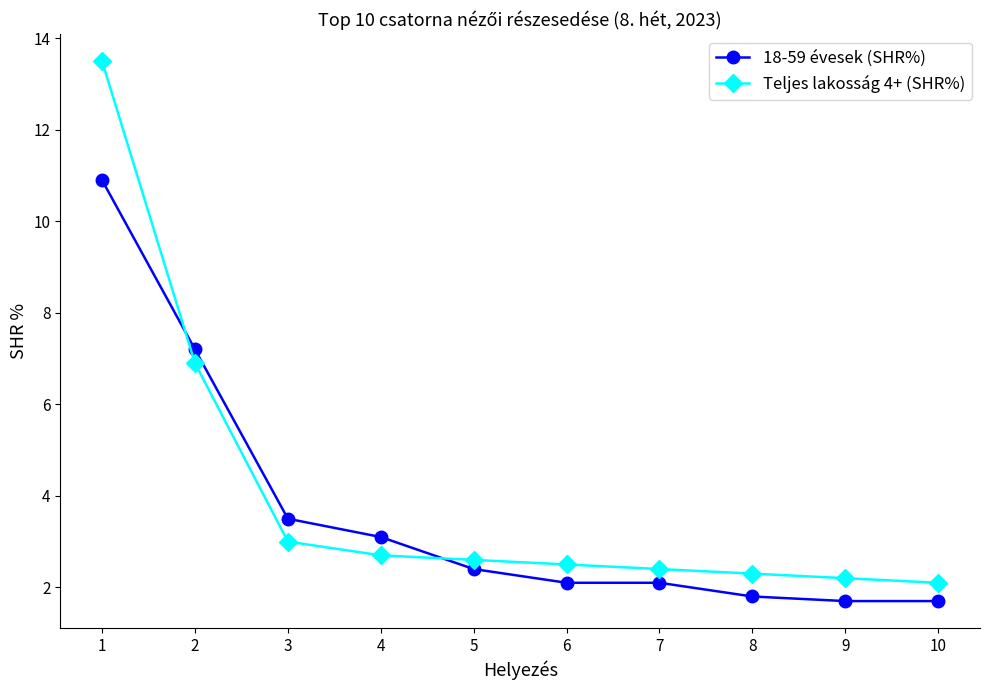

What is the difference between the second highest and minimum values in the Teljes lakosság 4+ (SHR%) series?

4.8